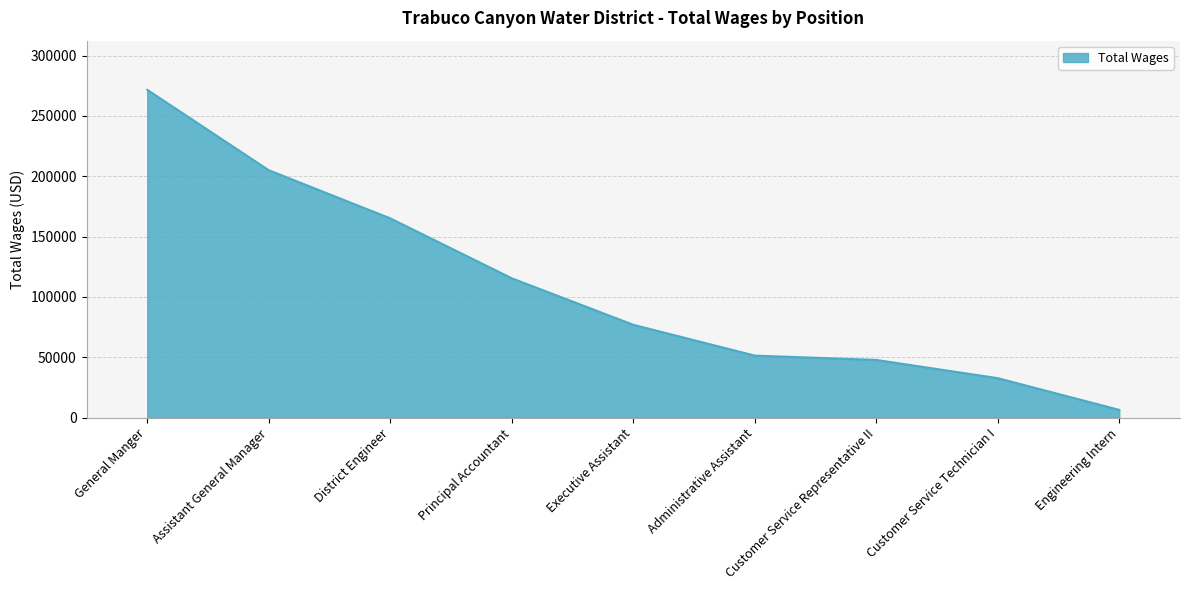

At which label does the data first exceed 76981?

General Manger